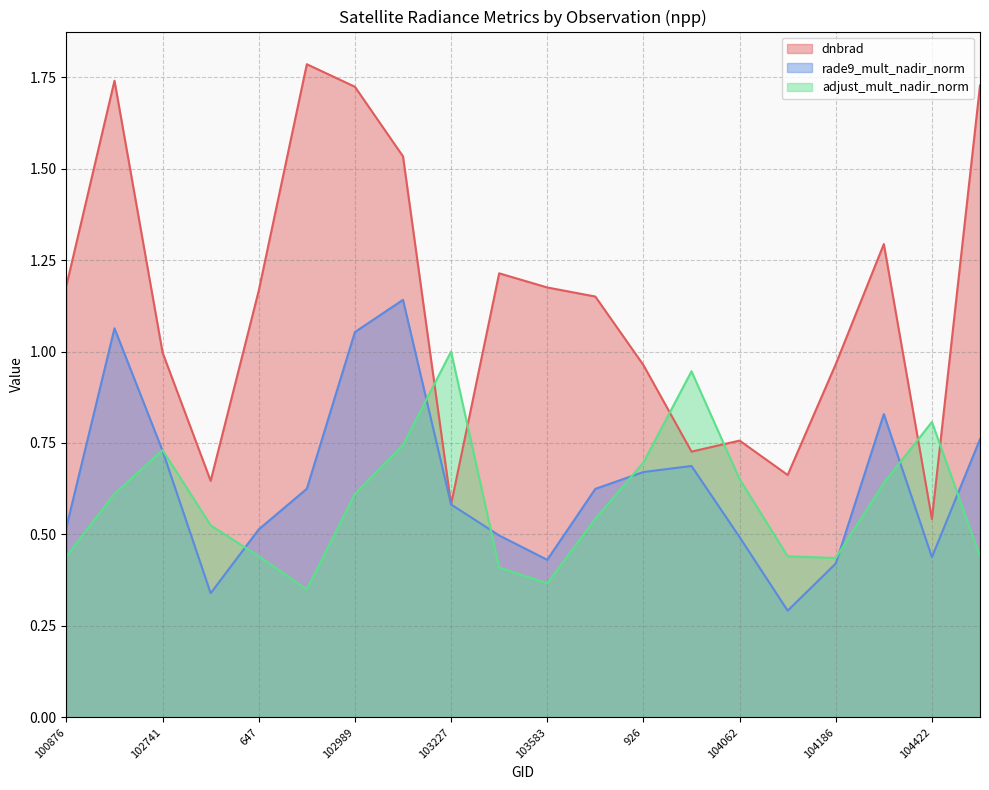

What is the label of the 1st point from the left?

100876